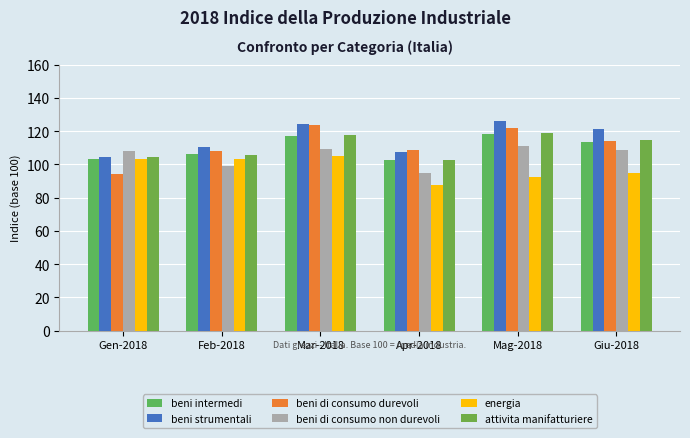

What is the label of the 5th bar from the left?

Mag-2018